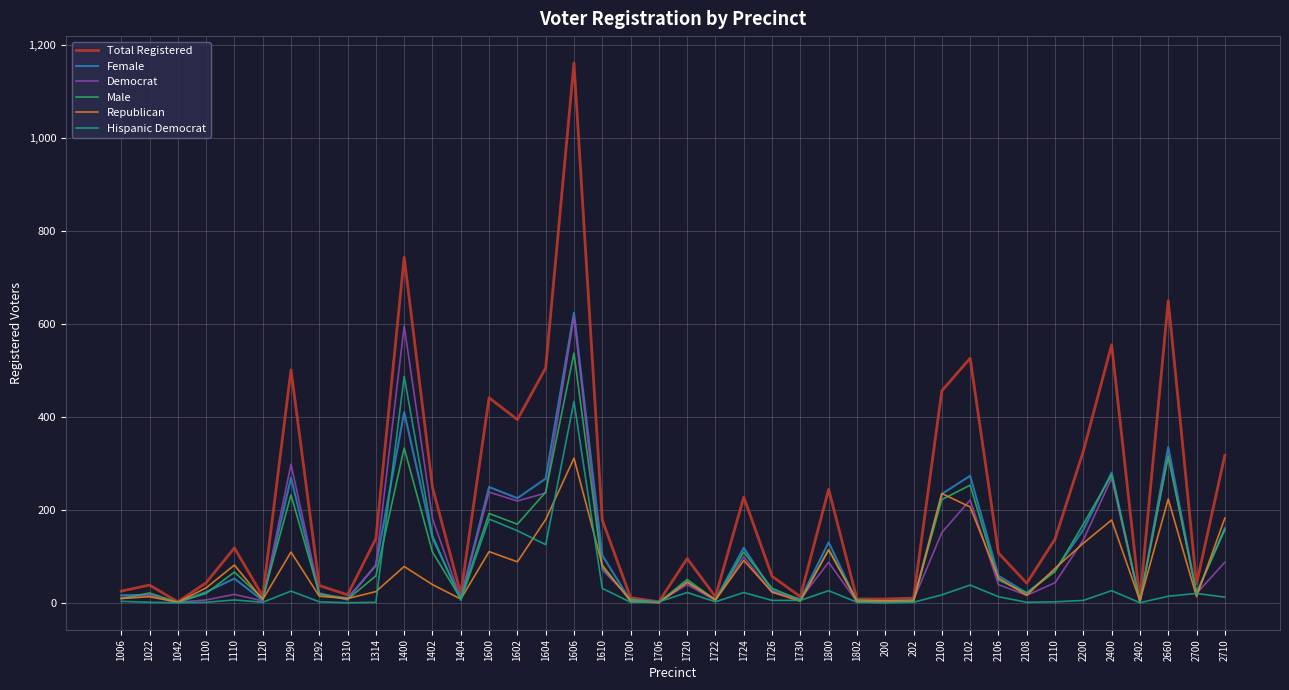

Which series has the largest range (max minus min)?

Total Registered